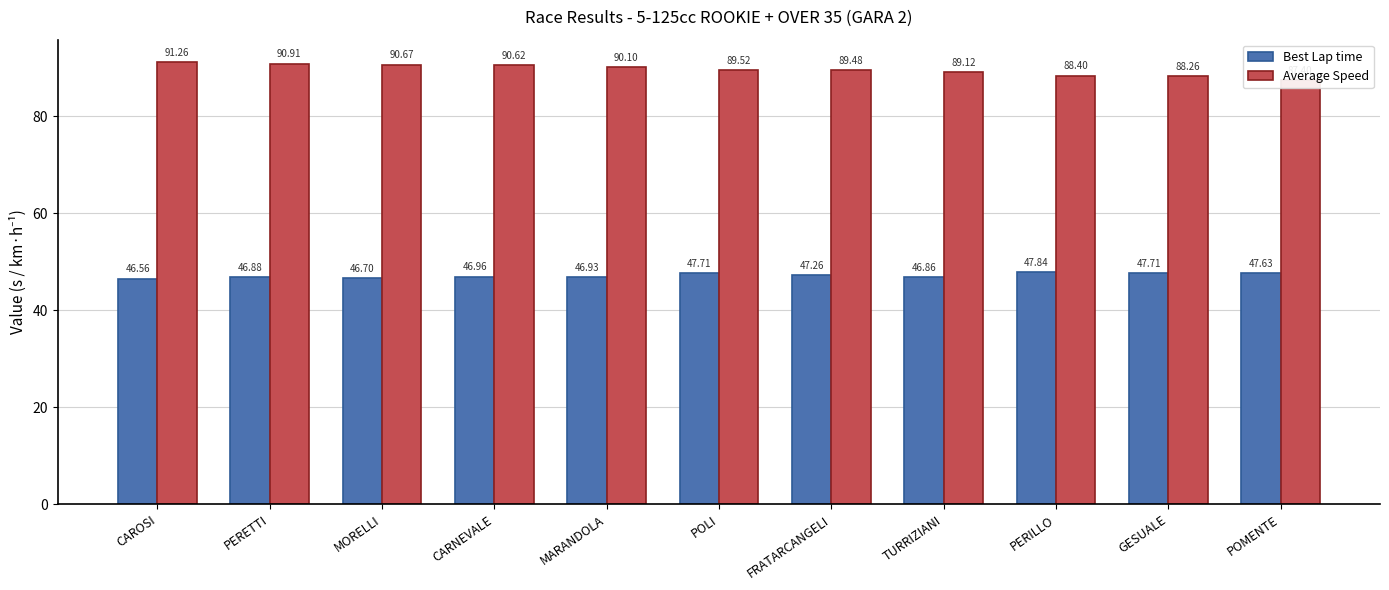

At which category does the chart reach its peak across all series?

CAROSI